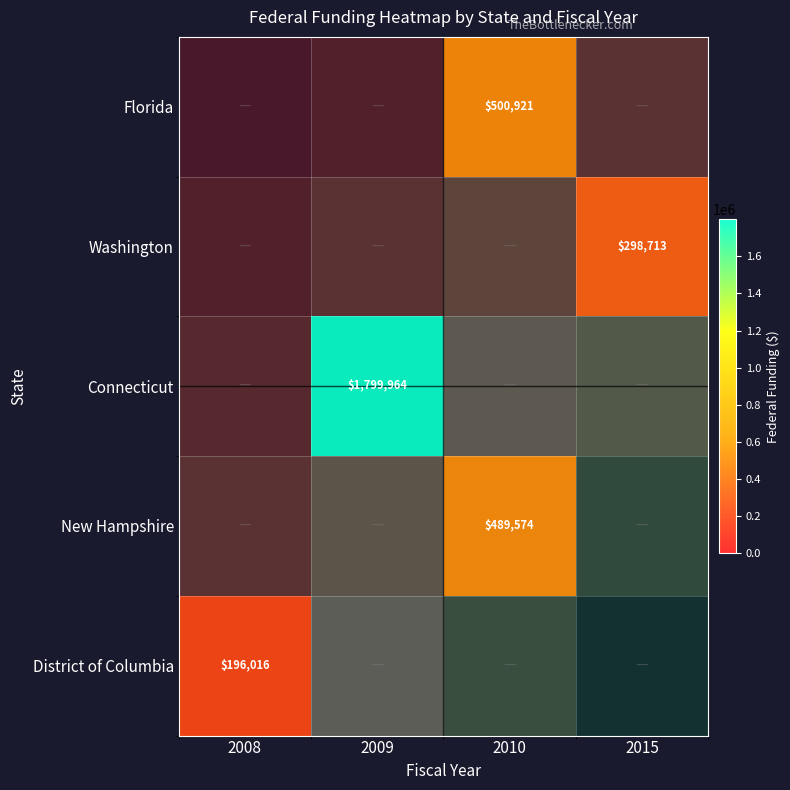

How many categories are shown in the chart?

4